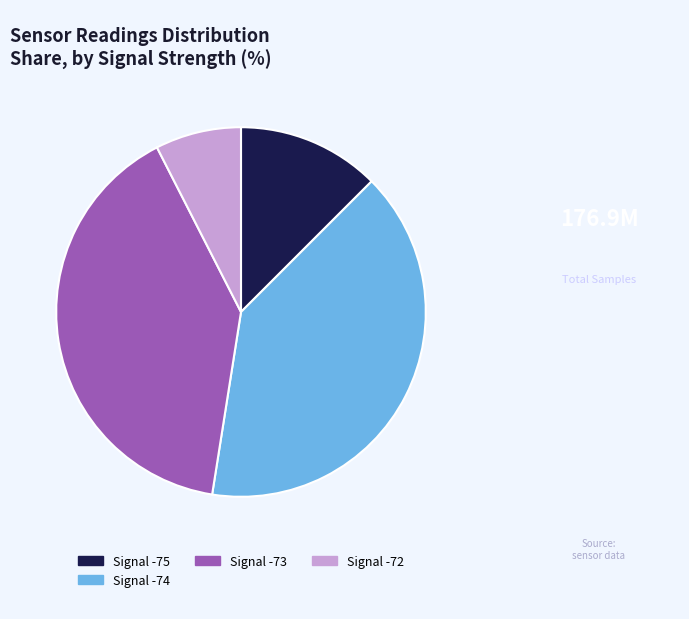

What is the ratio of the value at Signal -75 to the value at Signal -73?

0.3